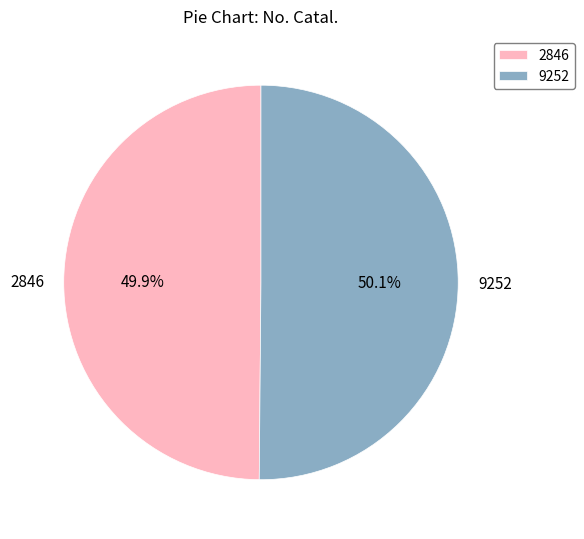

Is there any slice that represents more than half of the pie?

Yes